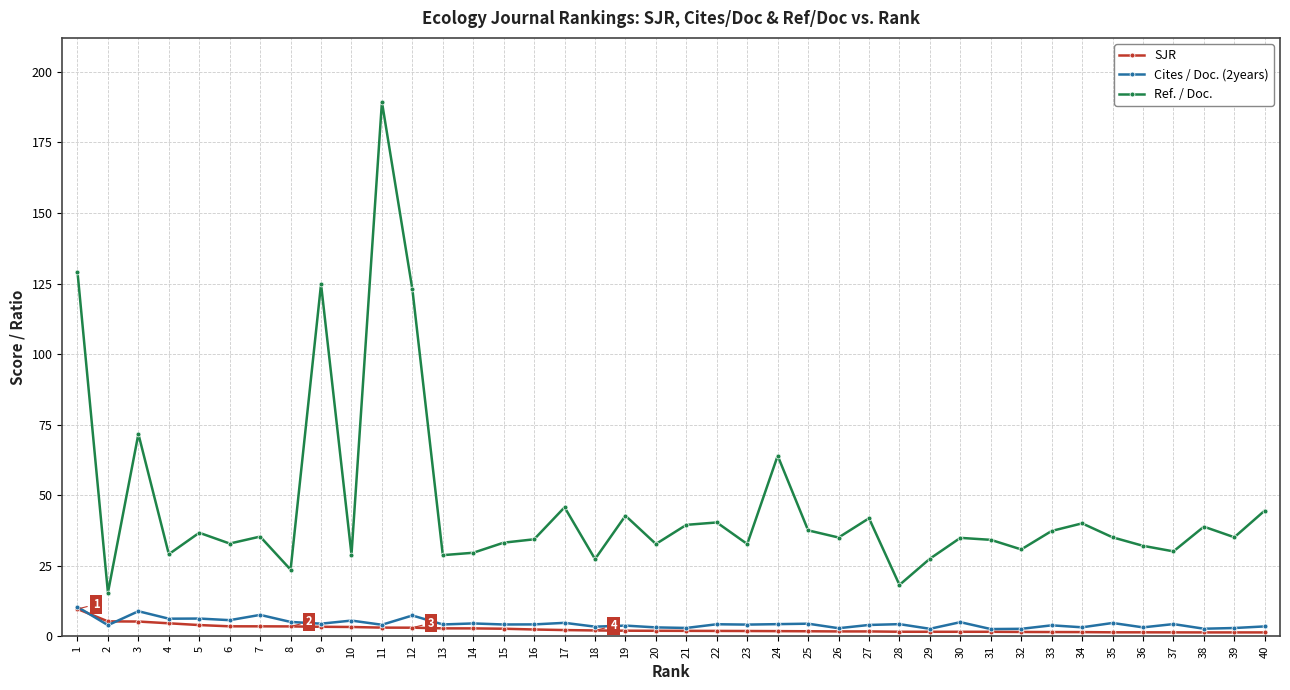

True or false: Ref. / Doc. and Cites / Doc. (2years) cross at least once.

False